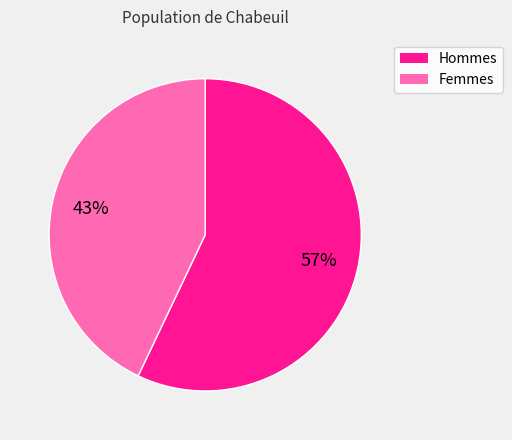

To the nearest percent, what is the average slice percentage?

50%